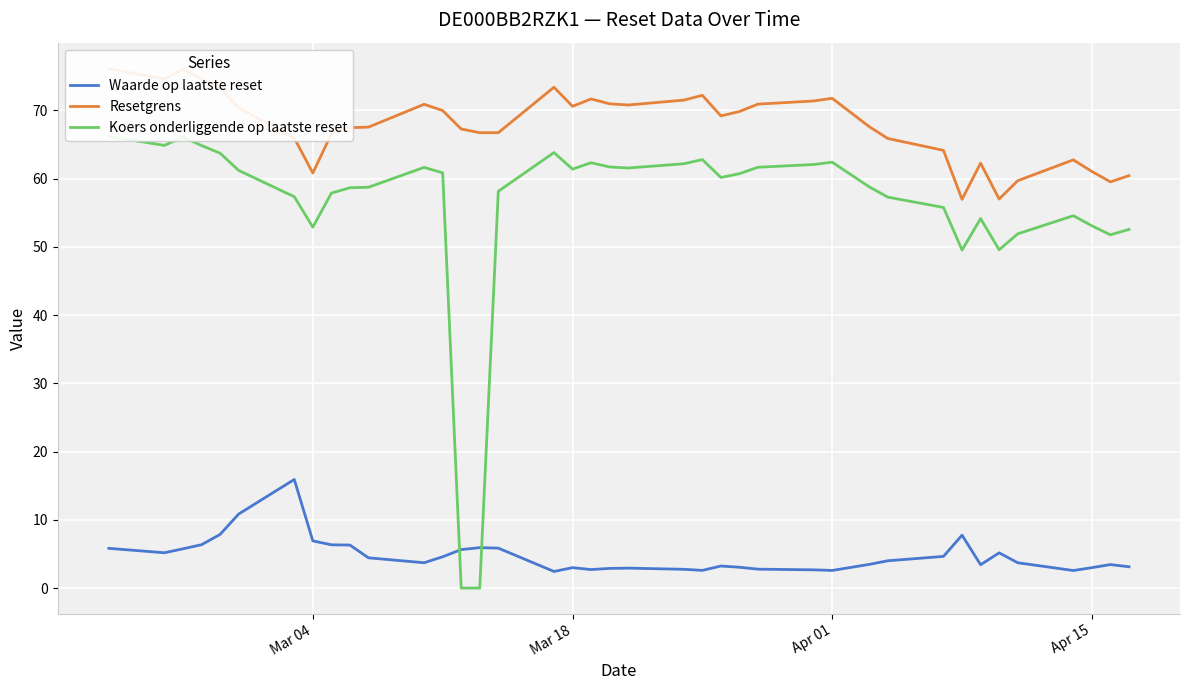

What are all the series names shown in the legend?

Waarde op laatste reset, Resetgrens, Koers onderliggende op laatste reset